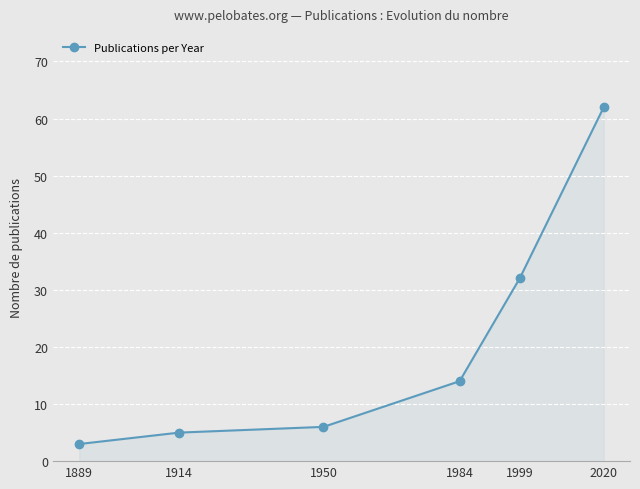

How many lines are shown in the chart?

1